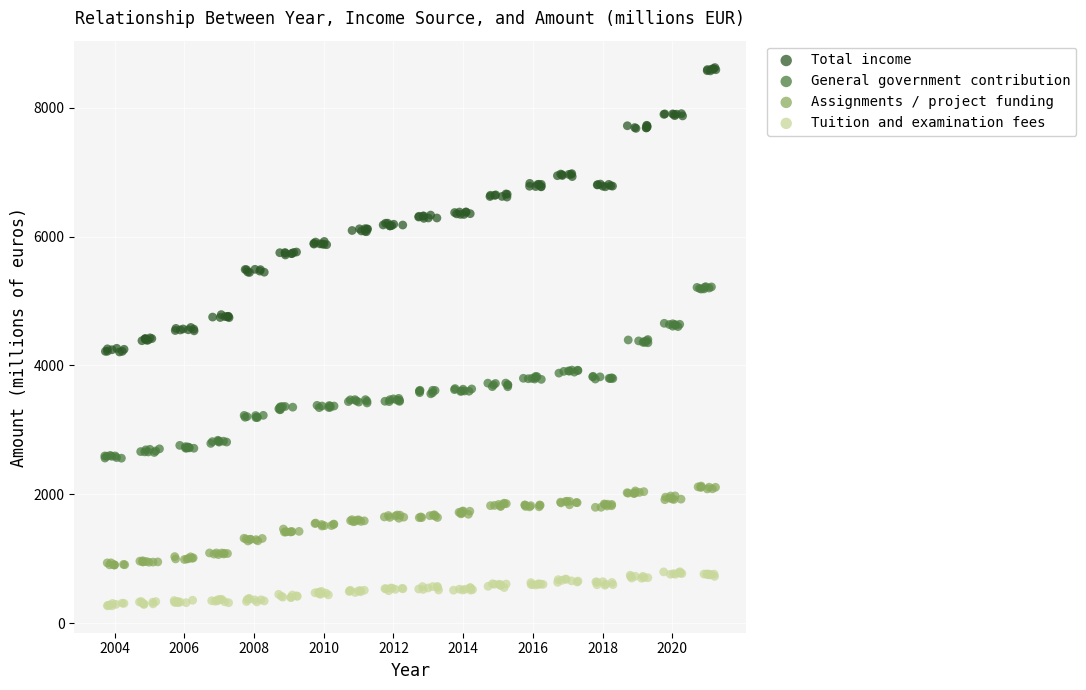

Which series reaches the minimum Y coordinate?

Tuition and examination fees